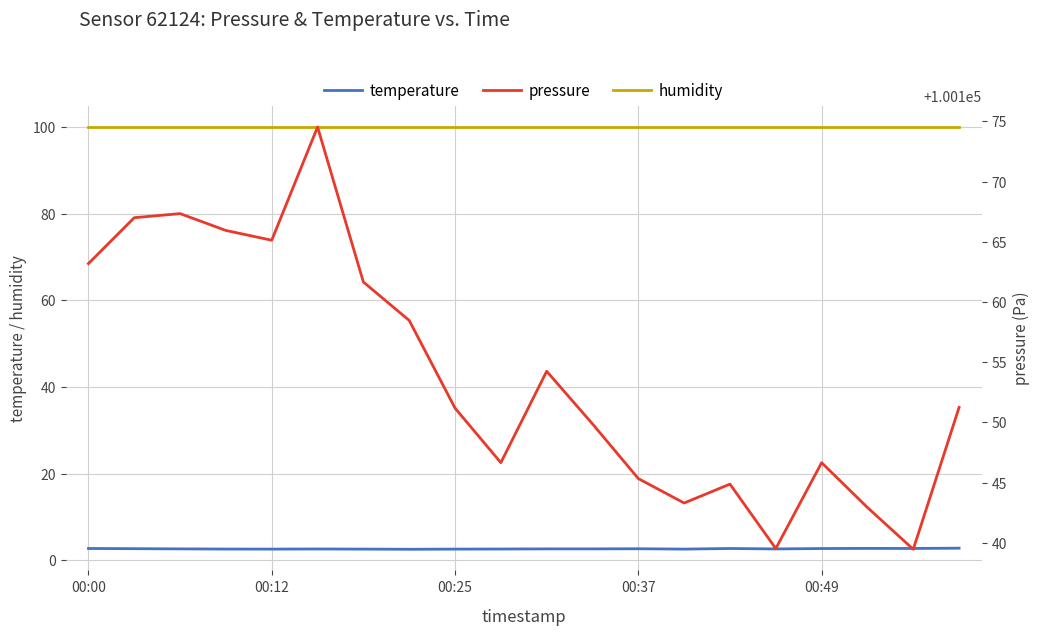

The value of humidity at 00:12 is 39.5. True or false?

False